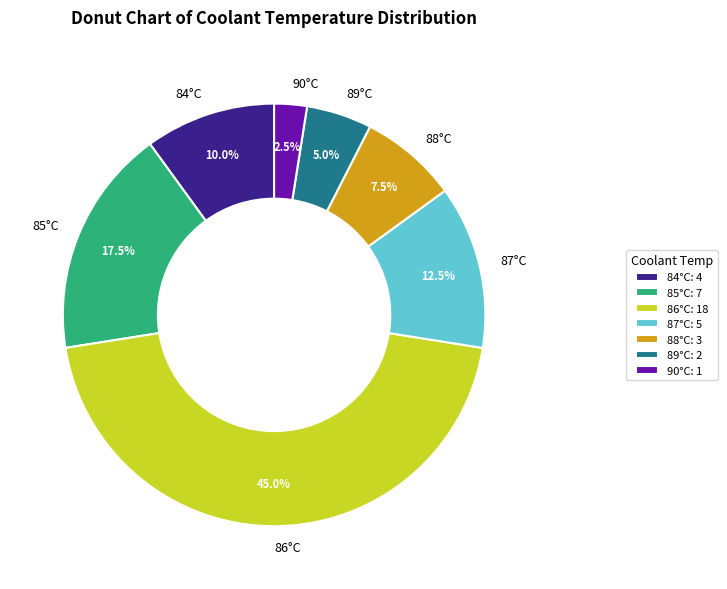

To the nearest percent, what is the difference between the largest and smallest slice percentages?

42%